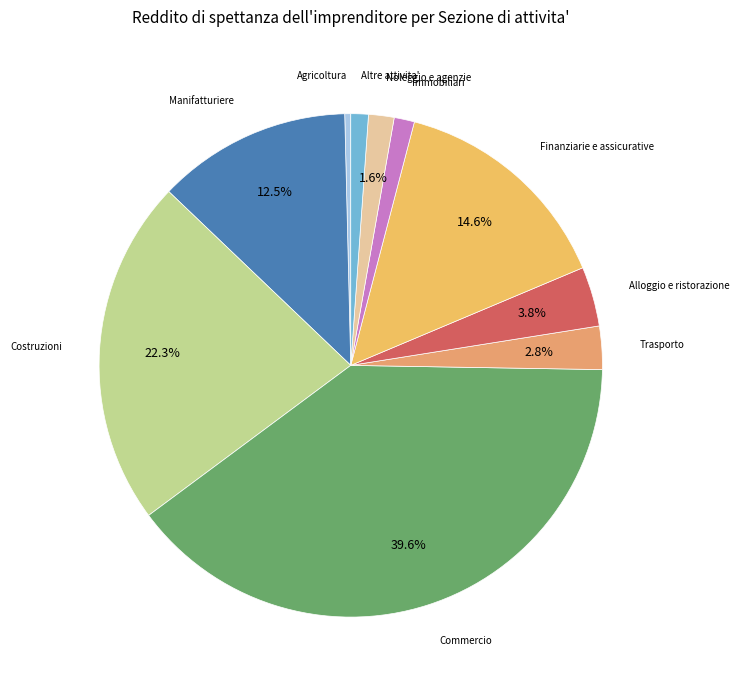

To the nearest percent, what is the difference between the largest and smallest slice percentages?

39%